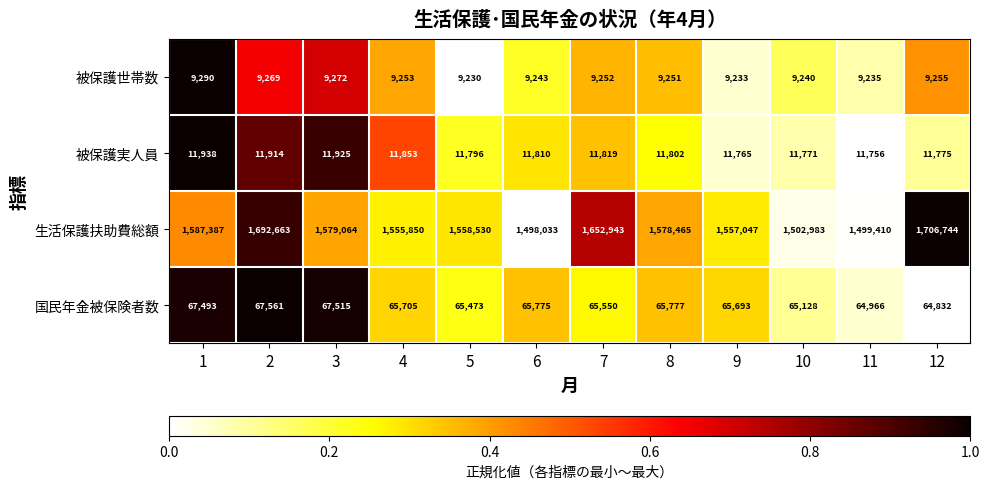

What is the approximate value of 被保護世帯数 at 7, to the nearest 5?

9250